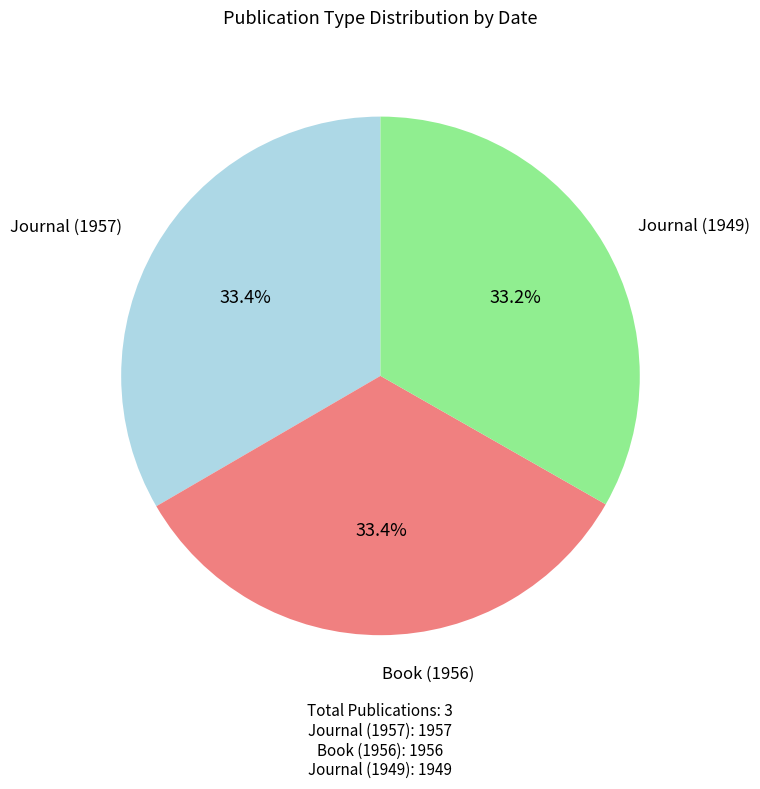

What is the ratio of the value at Book (1956) to the value at Journal (1957)?

1.0